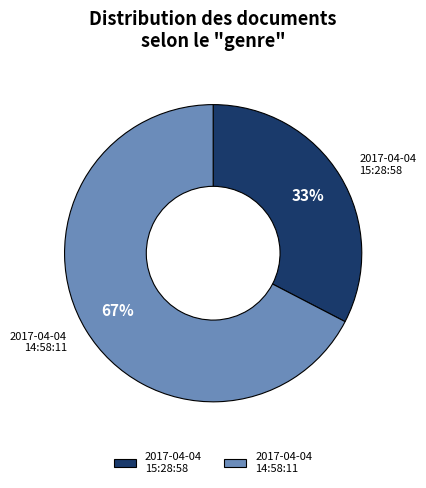

To the nearest percent, what percentage of the pie is 2017-04-04 15:28:58?

33%